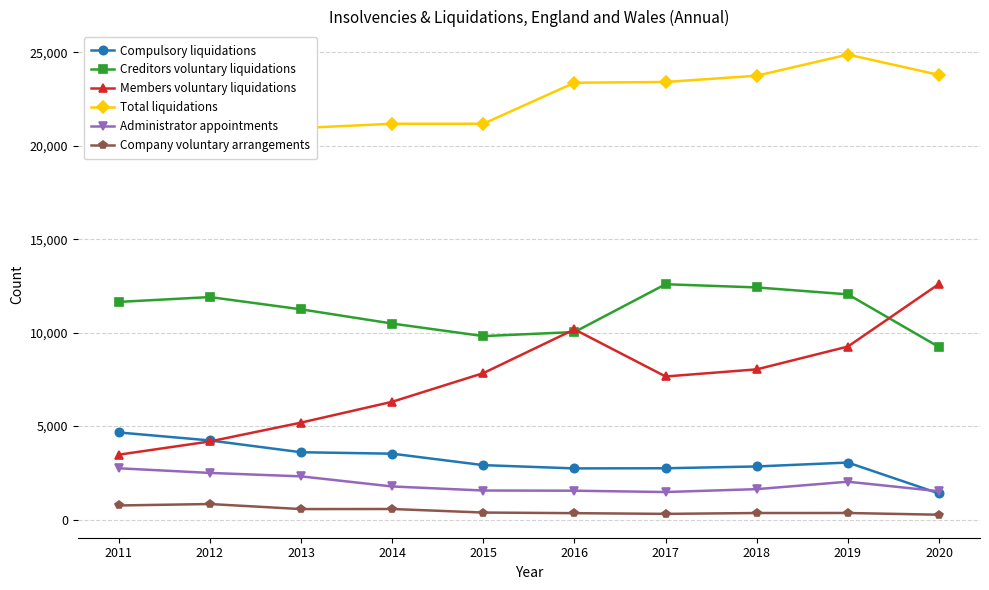

Rank the series by their maximum value, from lowest to highest.

Company voluntary arrangements, Administrator appointments, Compulsory liquidations, Creditors voluntary liquidations, Members voluntary liquidations, Total liquidations